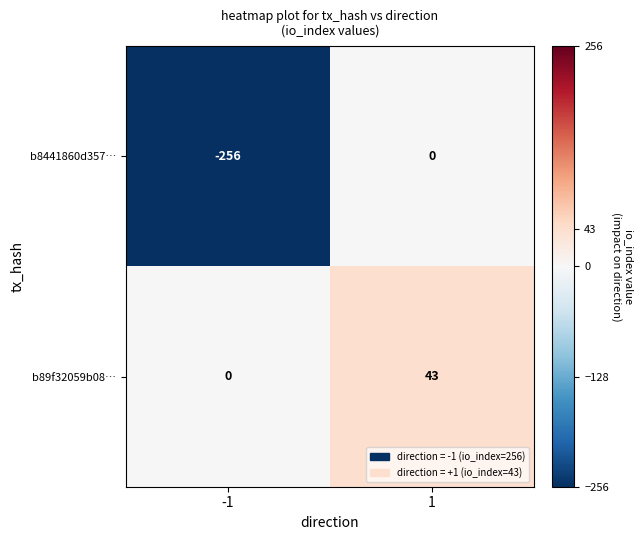

What is the spread (max minus min) of values at -1?

256